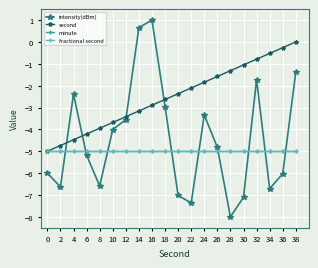

Is this an area chart (filled region under the line)?

No